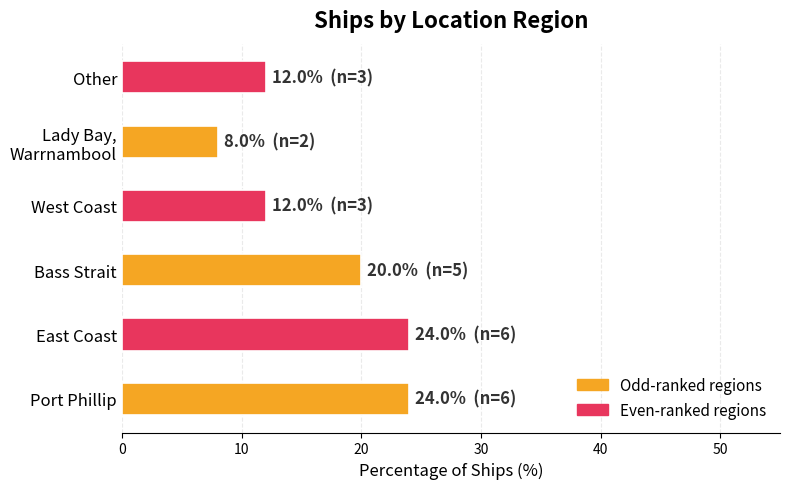

What is the greatest value displayed?

24